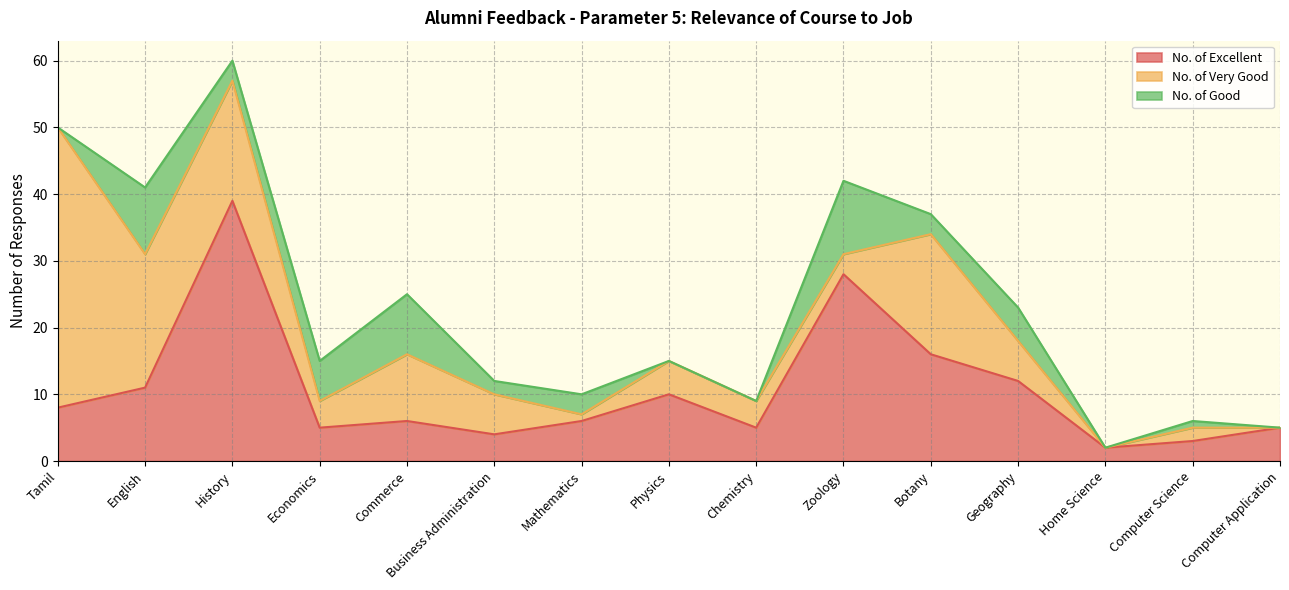

Which category has the lowest value in the No. of Good series?

Tamil